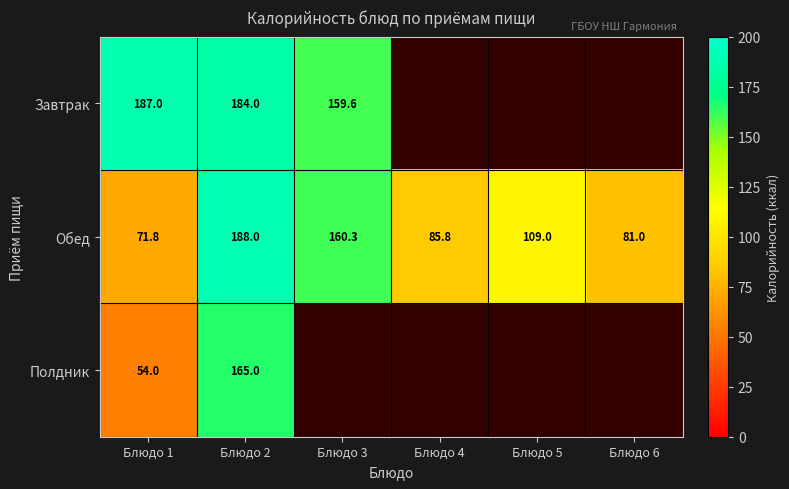

The Обед series shows 82.9 at Блюдо 3. True or false?

False